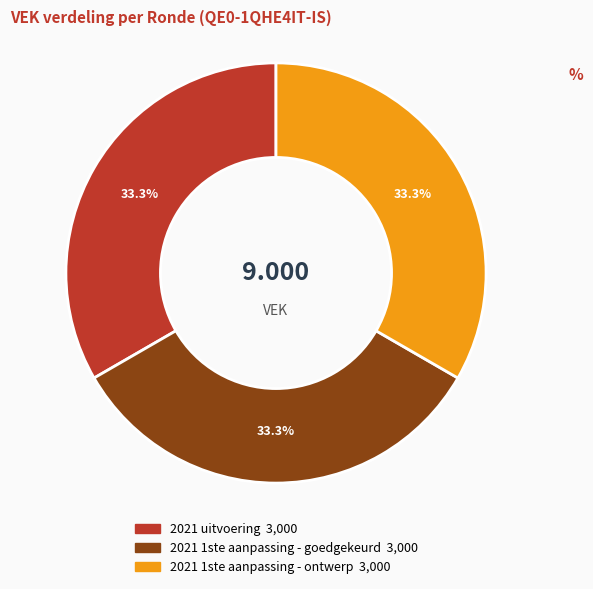

Combined, do 2021 uitvoering and 2021 1ste aanpassing - goedgekeurd account for over 50%?

Yes